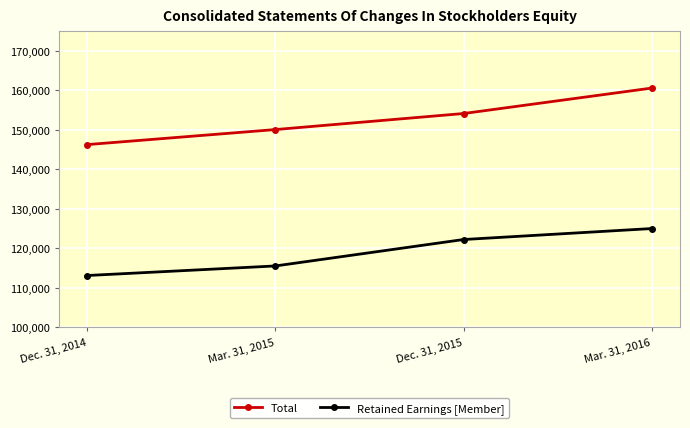

What is the spread (max minus min) of values at Mar. 31, 2015?

34521